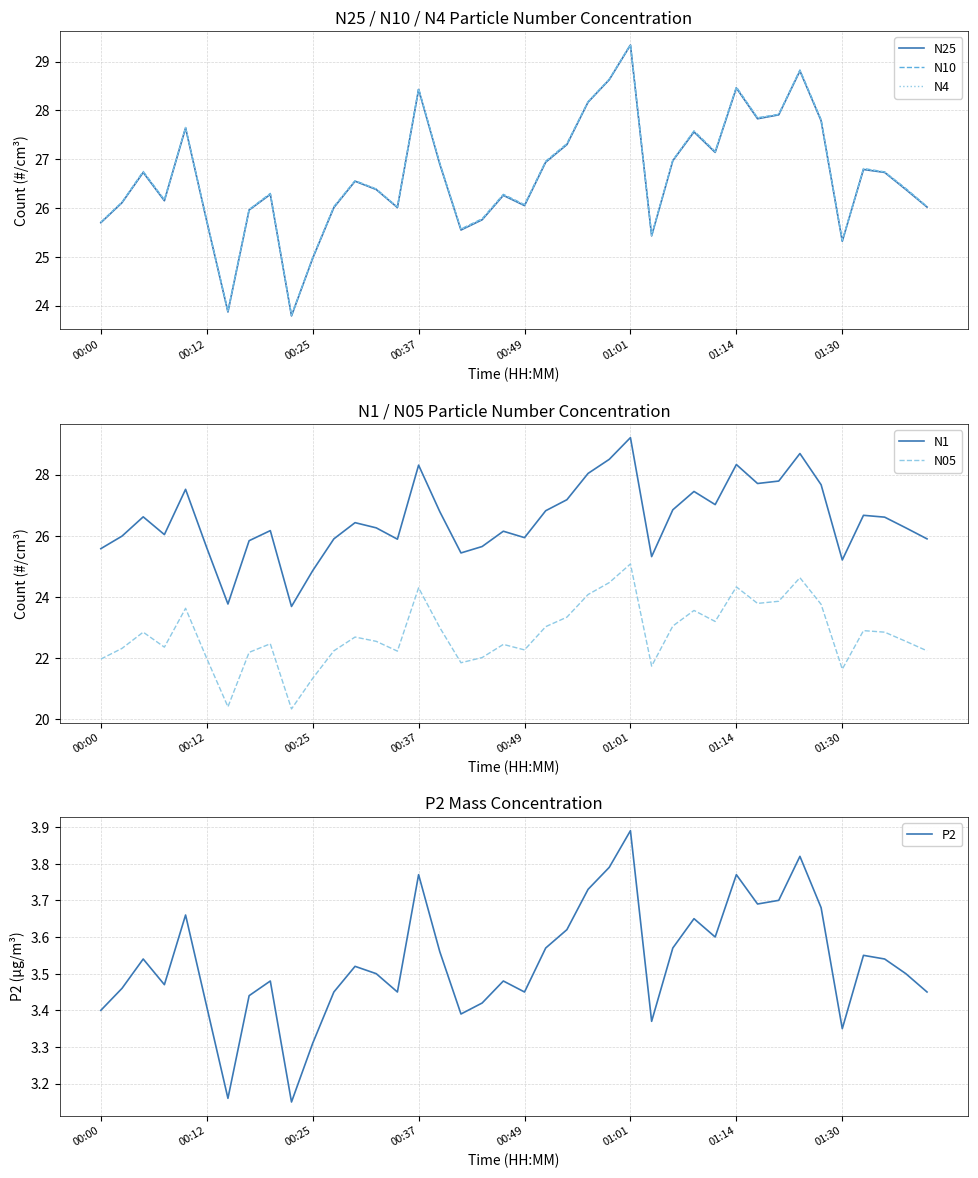

True or false: N1 has a value of 28.3 at 00:37.

True